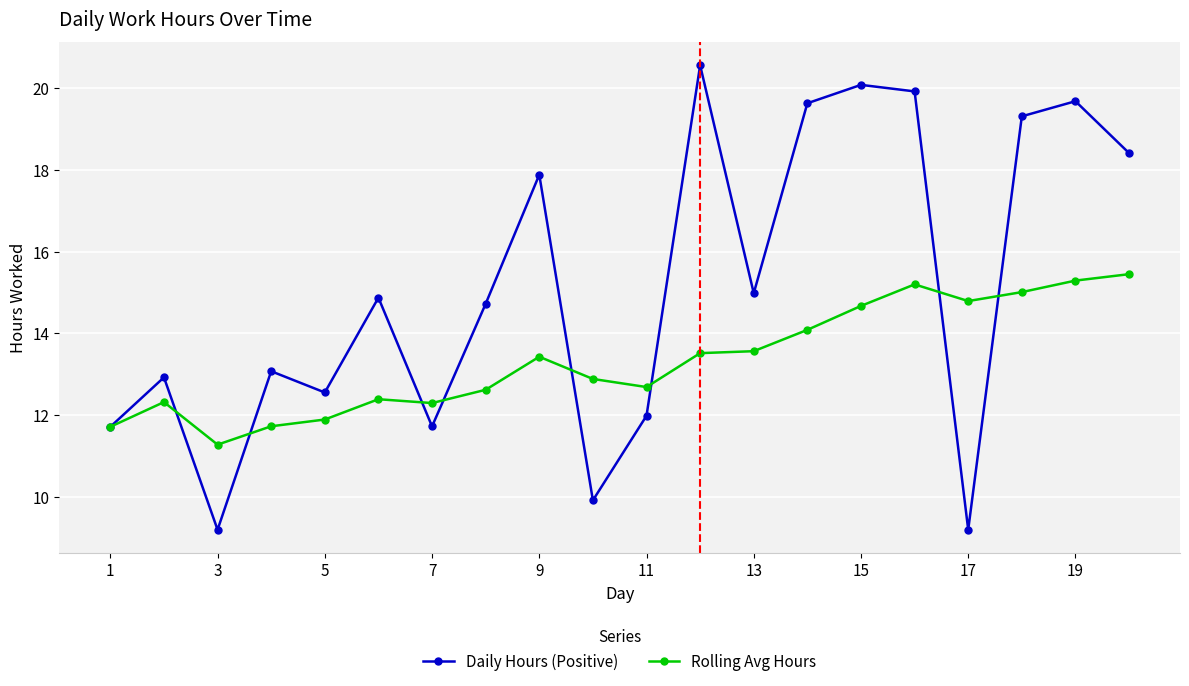

What is the value of the Rolling Avg Hours point at the 19th from the left?

15.3